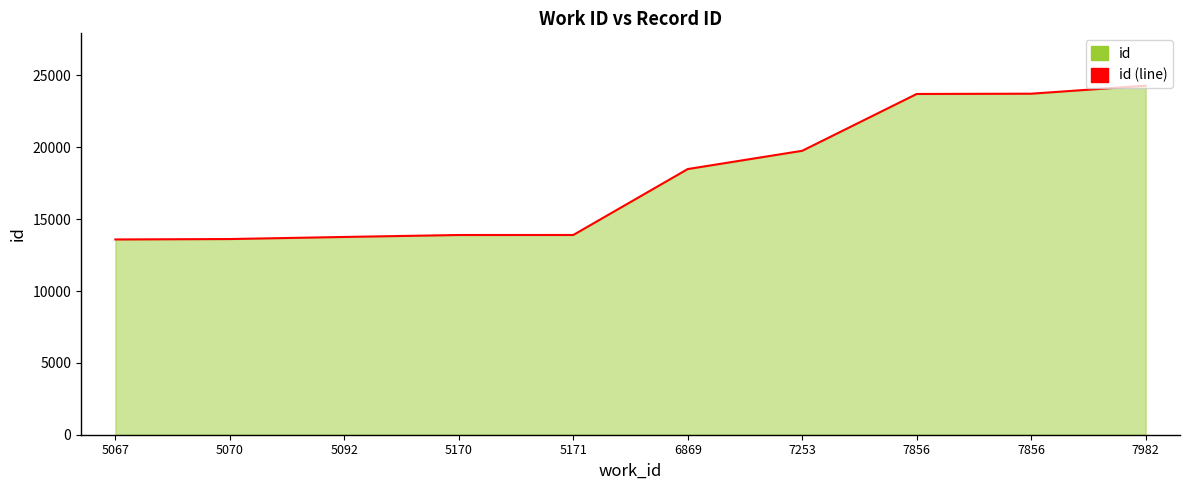

Count the number of values greater than 18487.

4